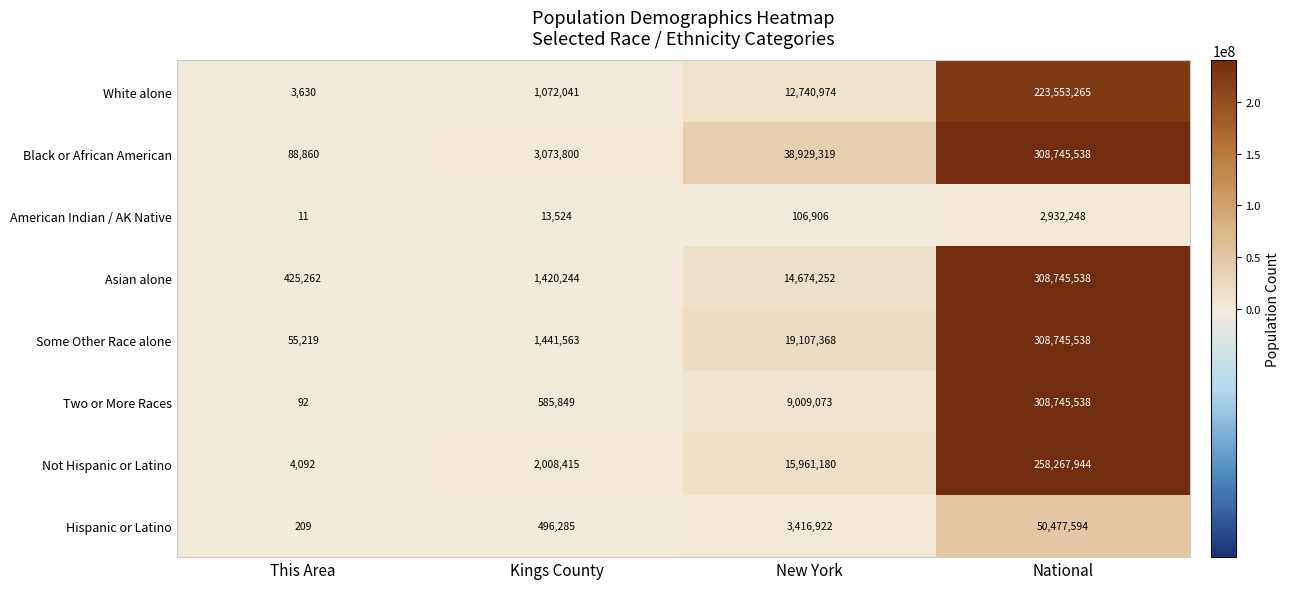

What is the sum of all Some Other Race alone values?

329349688